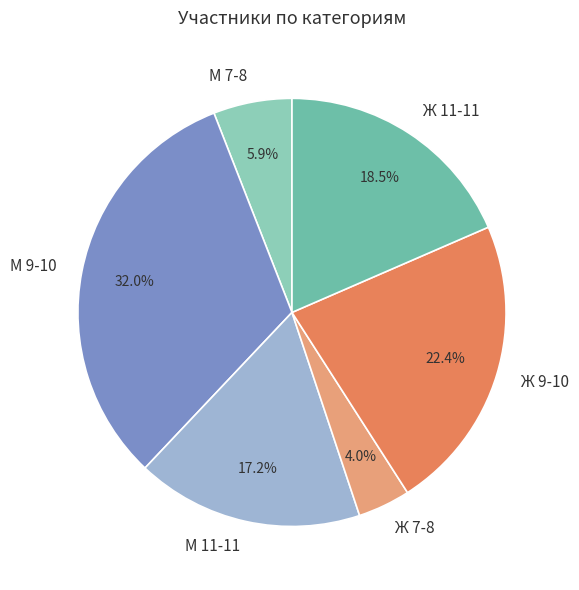

What is the ratio of the value at Ж 11-11 to the value at М 9-10?

0.6